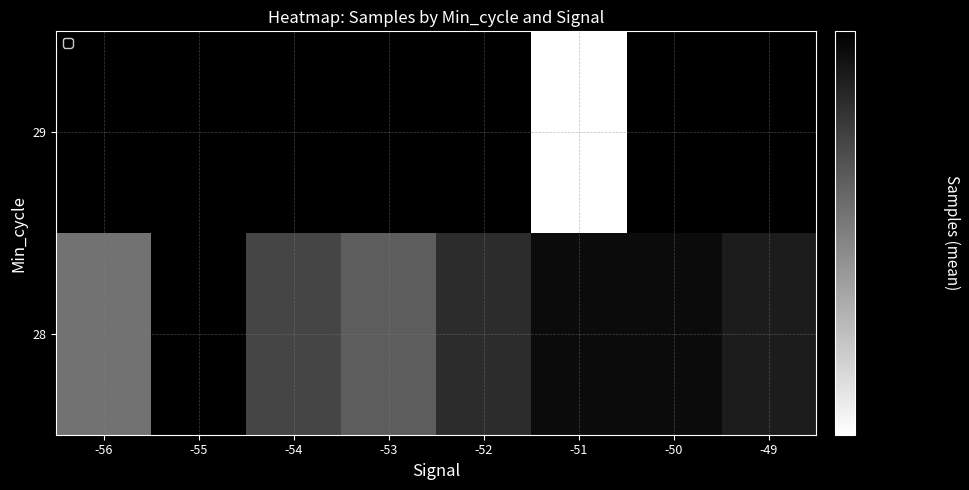

How many values in the 28 series exceed 4968068?

4